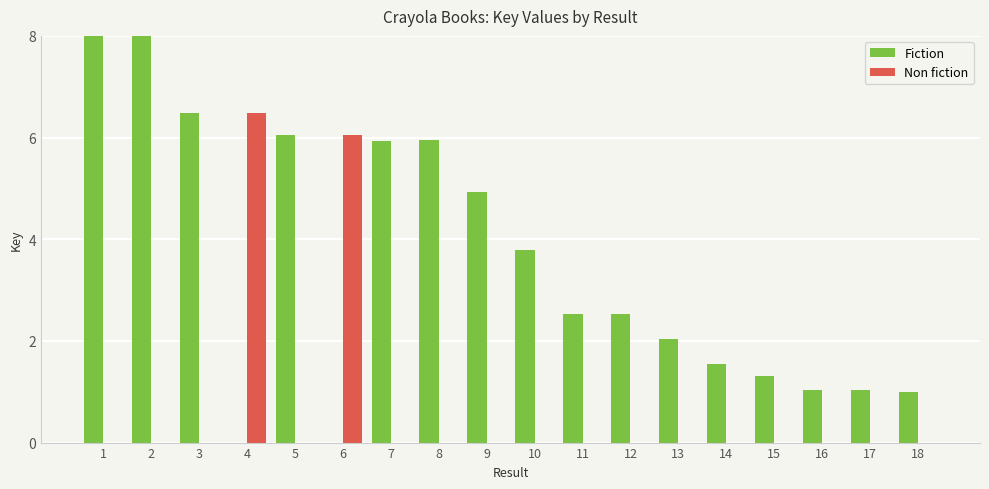

At which label does Non fiction reach its peak?

4